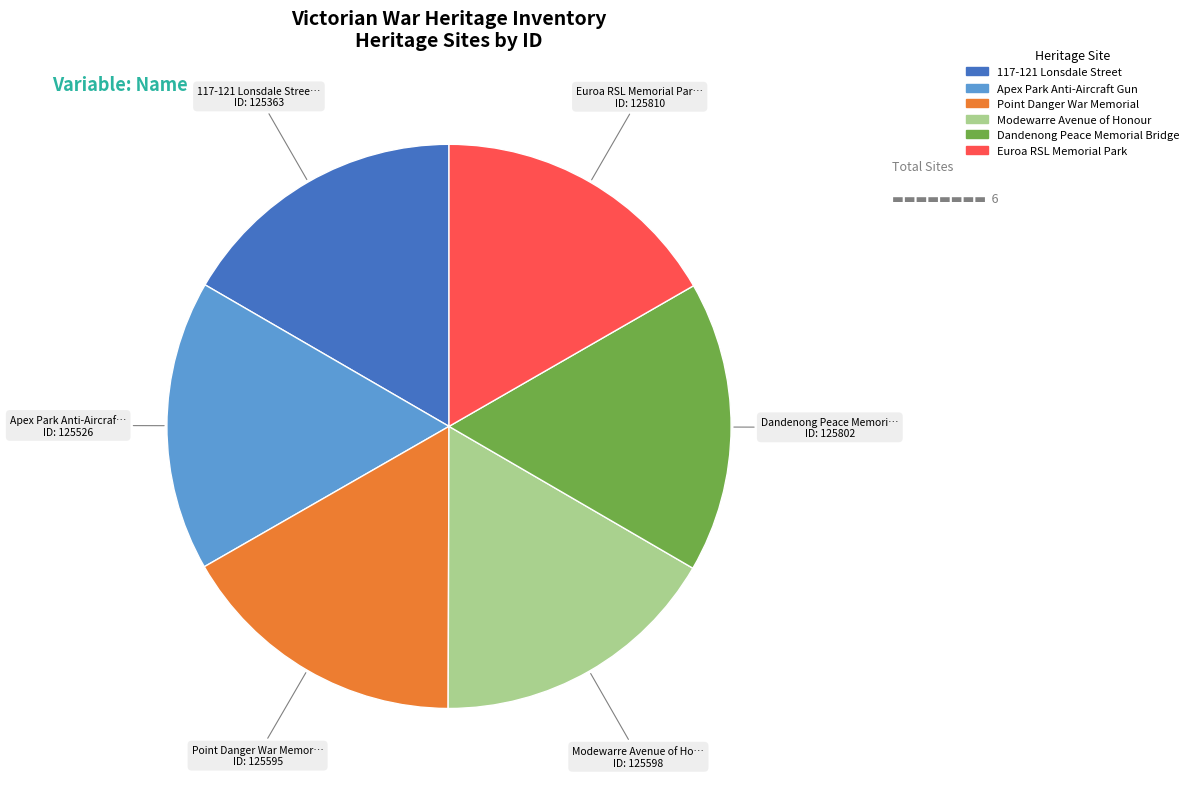

Approximately how many times larger is the value at Point Danger War Memorial compared to Dandenong Peace Memorial Bridge?

1.0